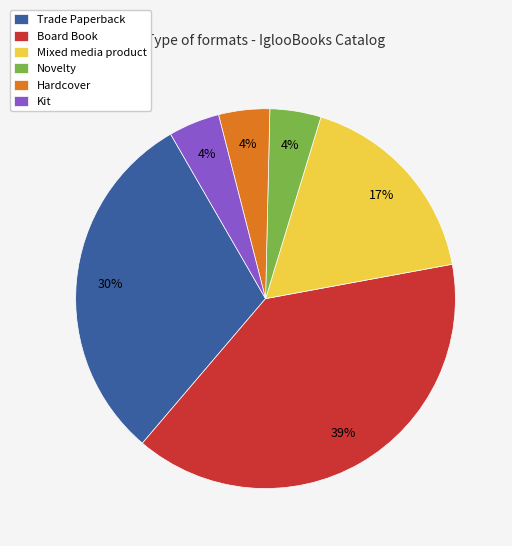

How many segments does this pie chart have?

6